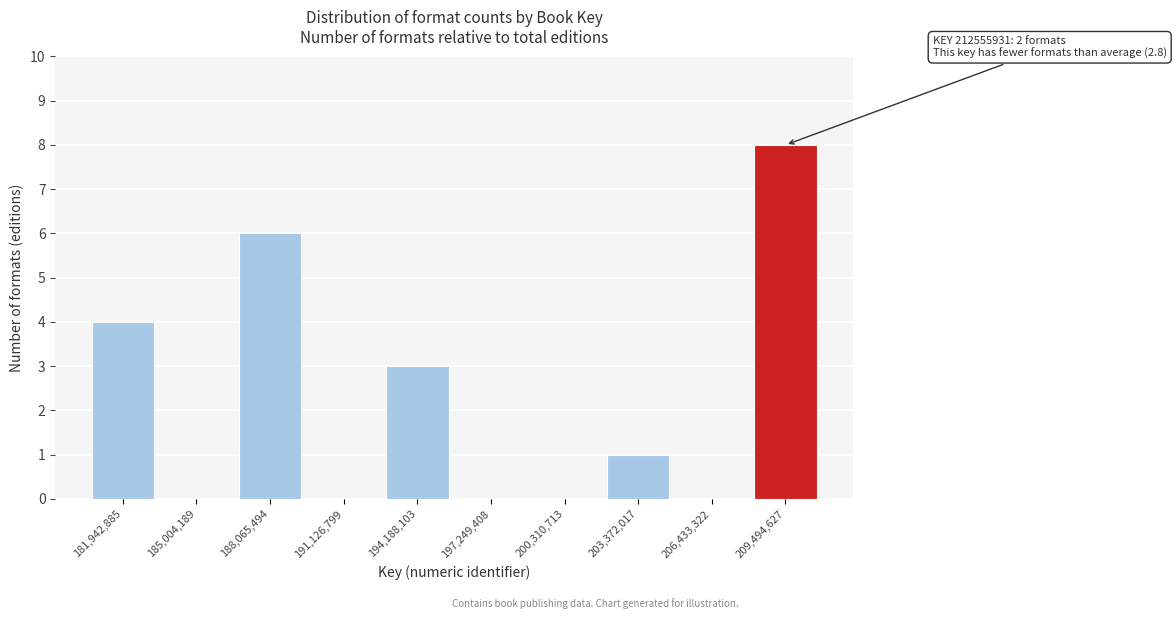

Reading left to right, list all the values displayed in this chart.

181,942,885=4	185,004,189=0	188,065,494=6	191,126,799=0	194,188,103=3	197,249,408=0	200,310,713=0	203,372,017=1	206,433,322=0	209,494,627=8